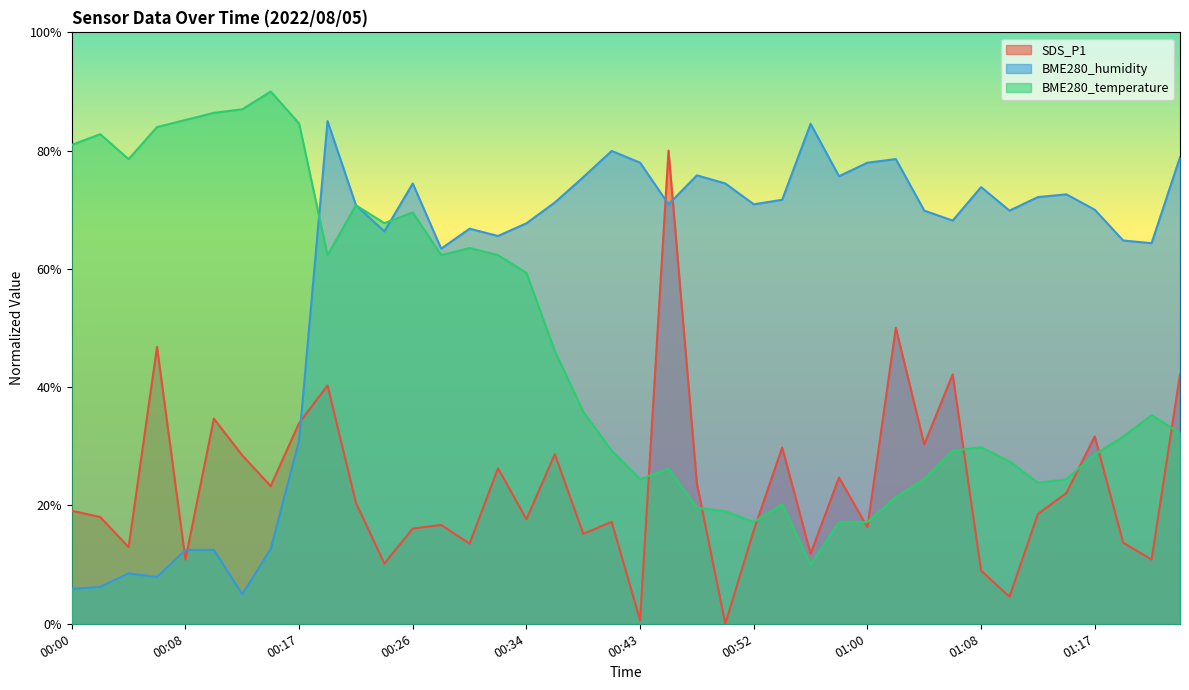

How many distinct data groups are displayed?

3